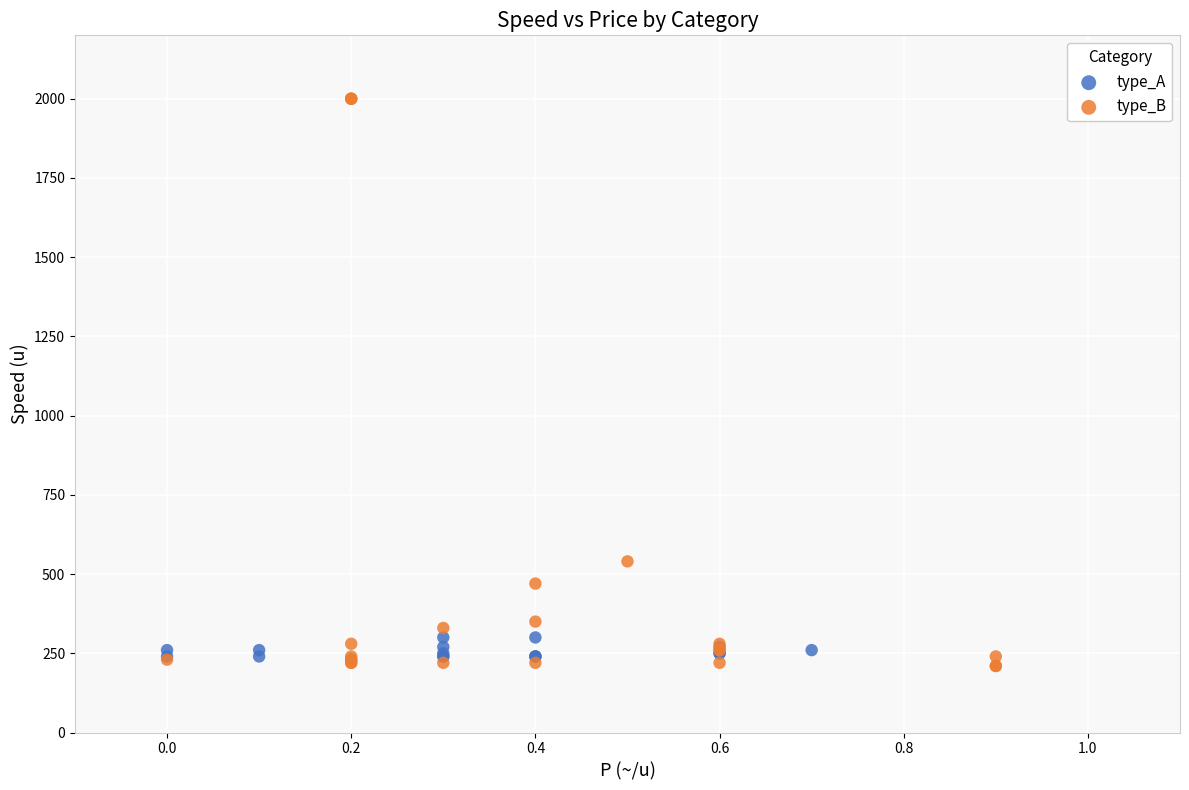

What are all the series names shown in the legend?

type_A, type_B